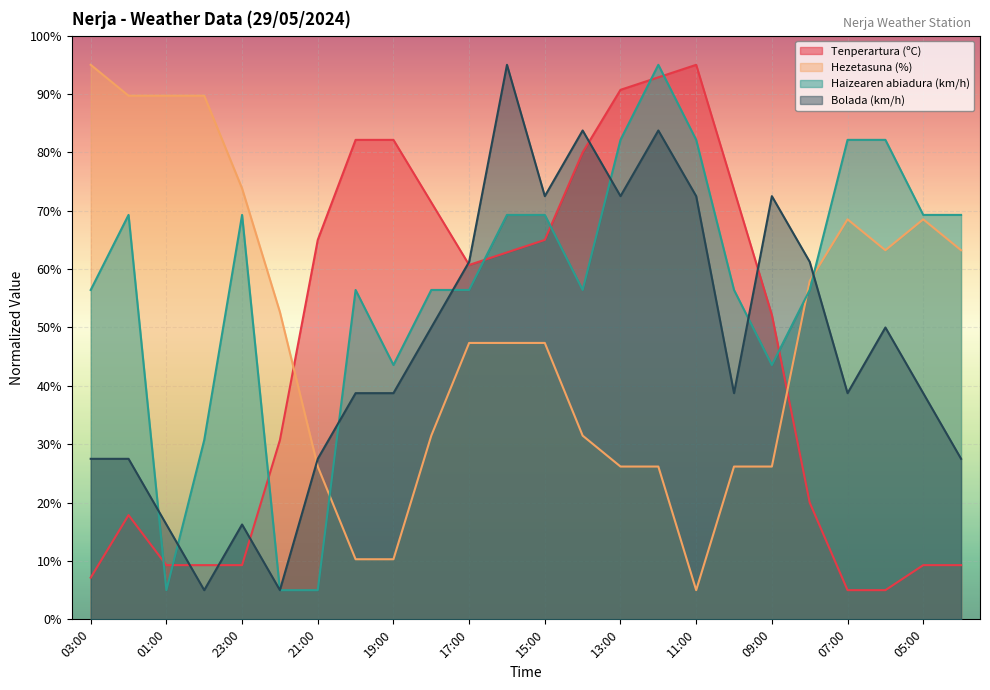

Between 02:00 and 05:00, which series saw the biggest shift?

Hezetasuna (%)